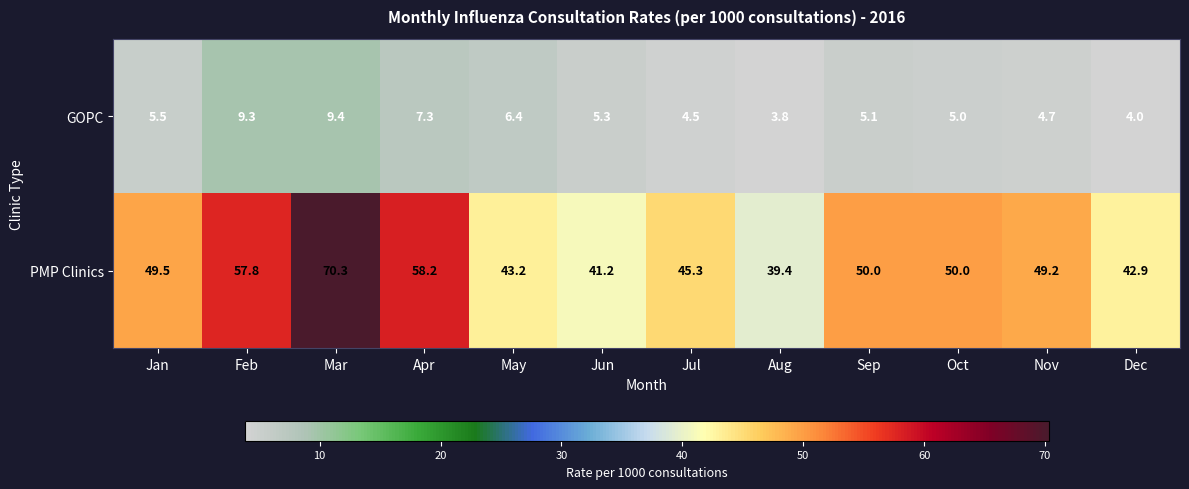

Reading right to left, what are all the values shown in this chart?

GOPC: Dec=4.0	Nov=4.7	Oct=5.0	Sep=5.1	Aug=3.8	Jul=4.5	Jun=5.3	May=6.4	Apr=7.3	Mar=9.4	Feb=9.3	Jan=5.5
PMP Clinics: Dec=42.9	Nov=49.2	Oct=50.0	Sep=50.0	Aug=39.4	Jul=45.3	Jun=41.2	May=43.2	Apr=58.2	Mar=70.3	Feb=57.8	Jan=49.5